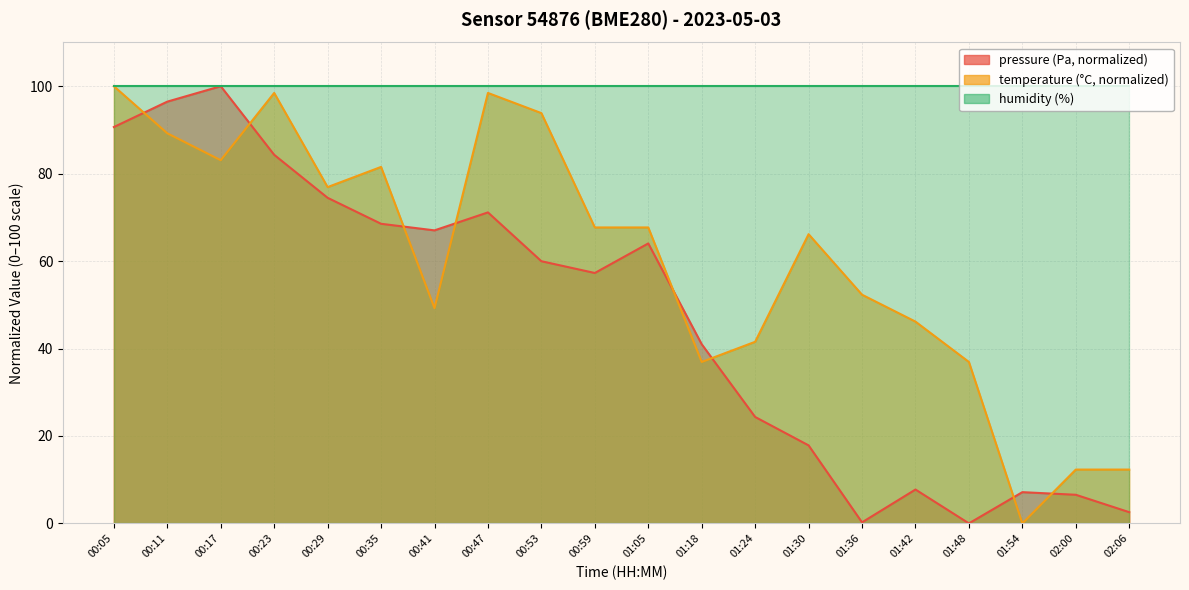

Is the value of temperature at 01:54 greater than the value of pressure at 01:05?

No